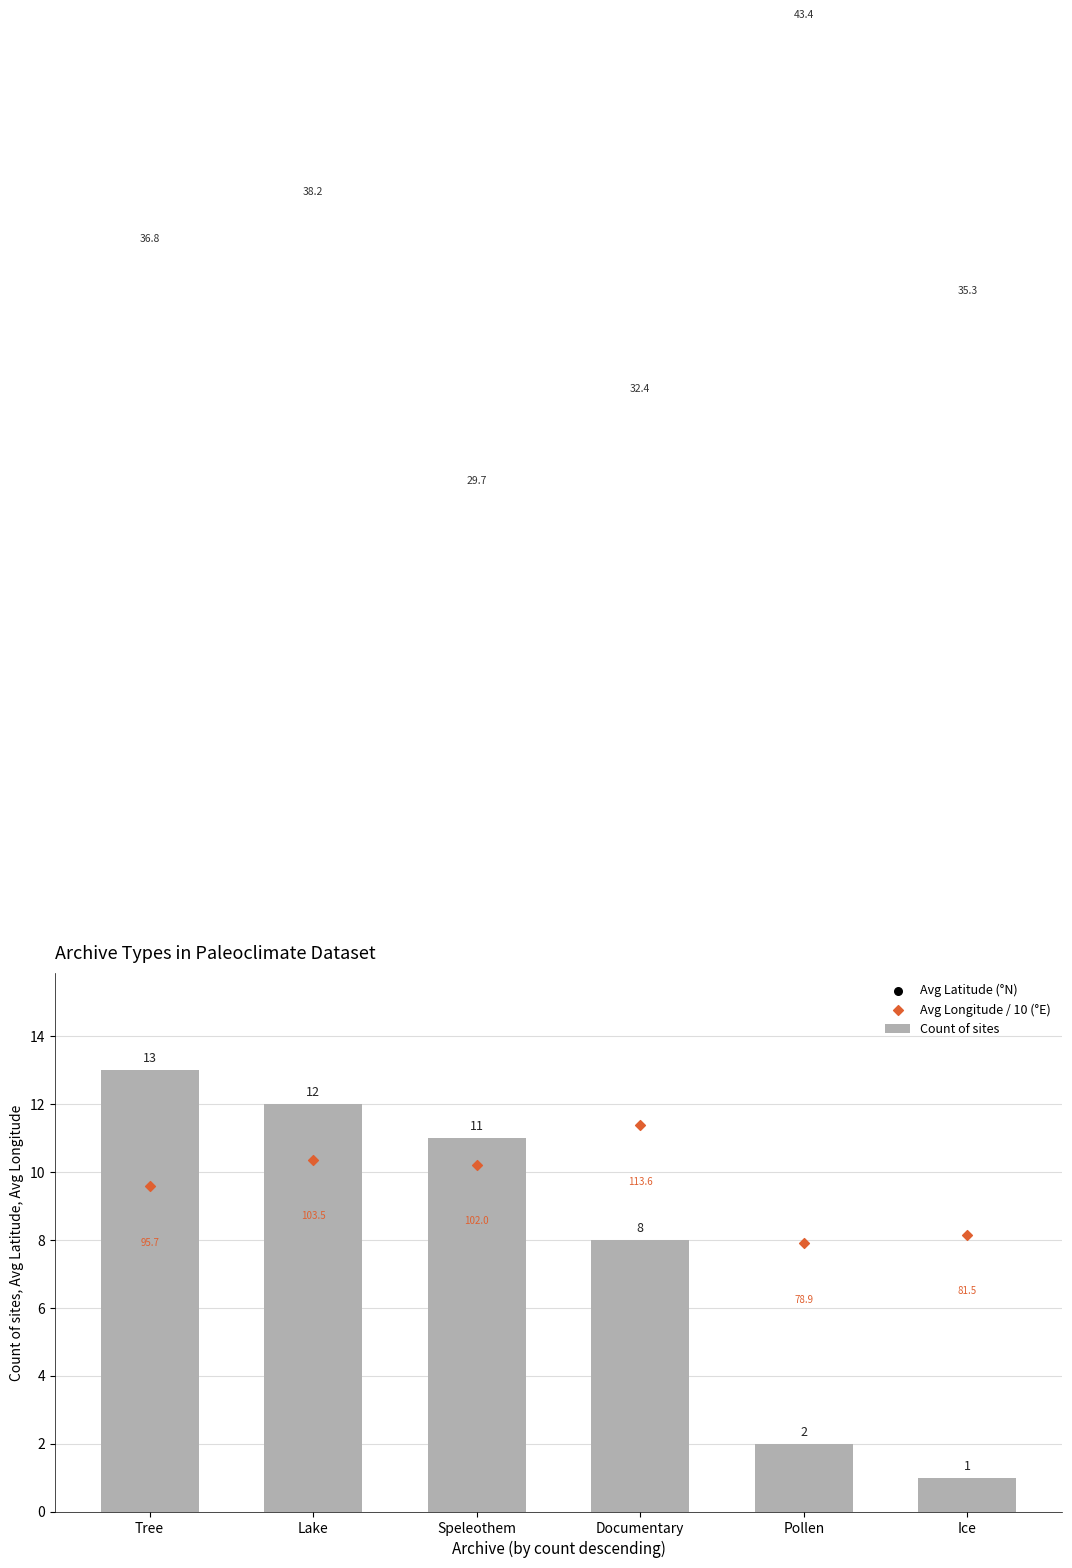

At which category is the sum across all series the highest?

Lake